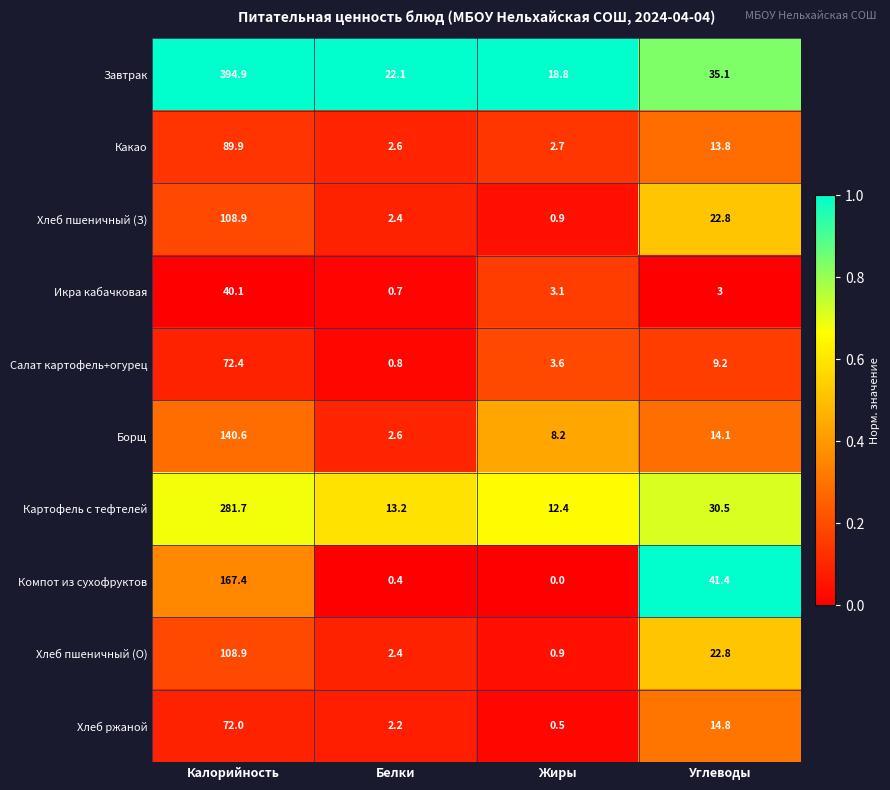

The value of Компот из сухофруктов at Белки is 0.4. True or false?

True